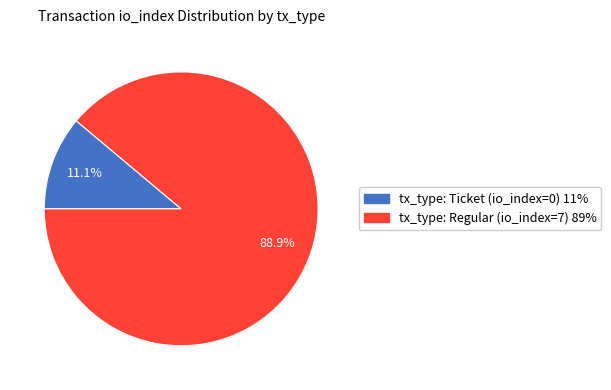

Which category has the biggest portion of the pie?

tx_type: Regular (io_index=7)